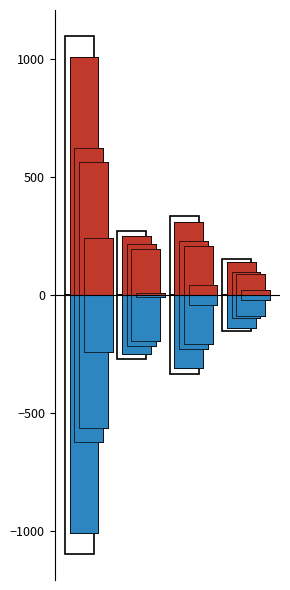

At 2, list the series in order from smallest to largest.

DEVENGADO (neg), DEVENGADO (pos)